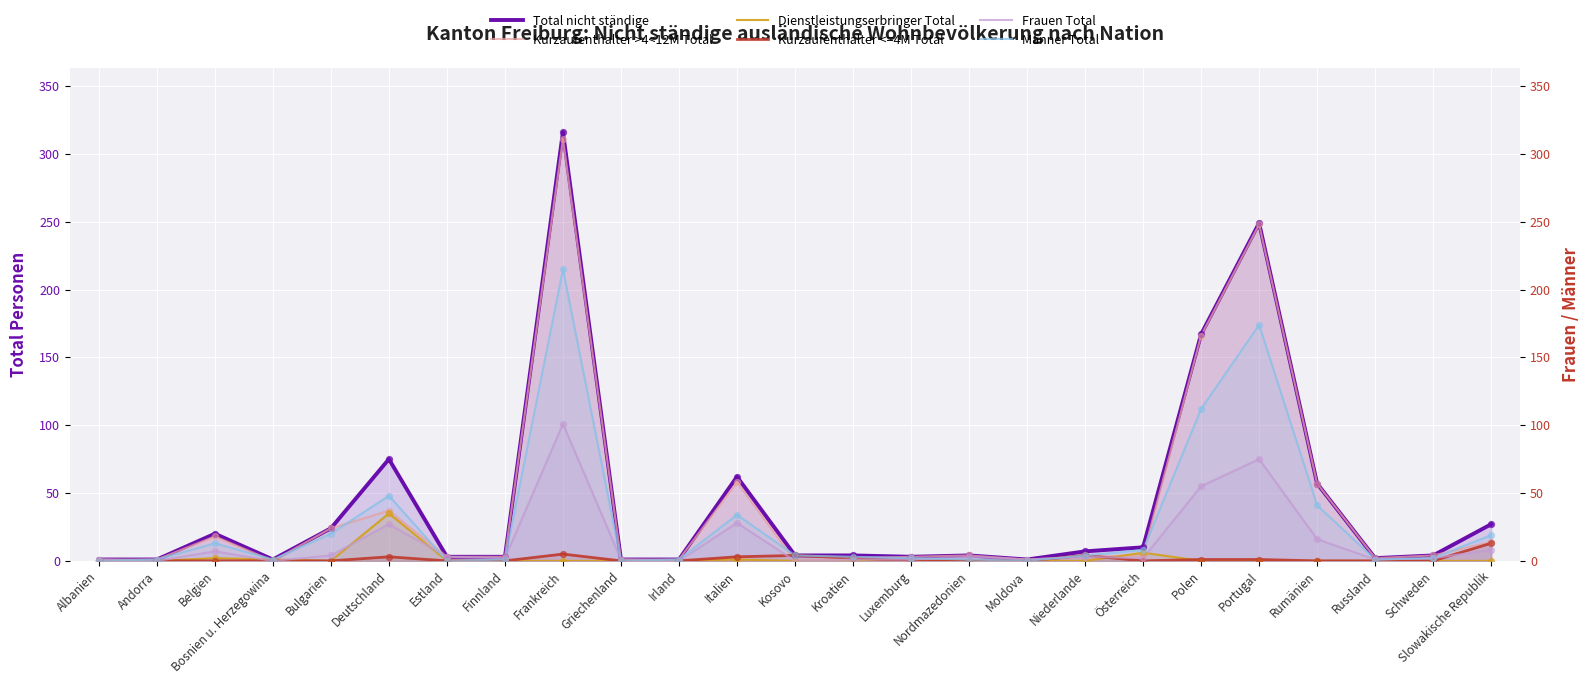

Which series reaches the maximum Y coordinate?

Total nicht ständige